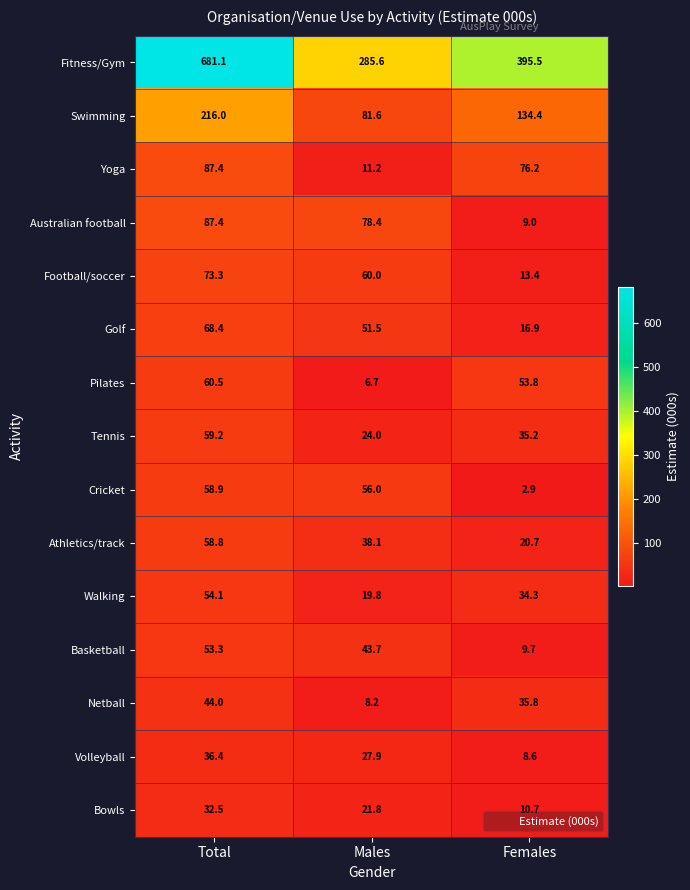

What is the sum of the Fitness/Gym values at Males and Total?

966.7